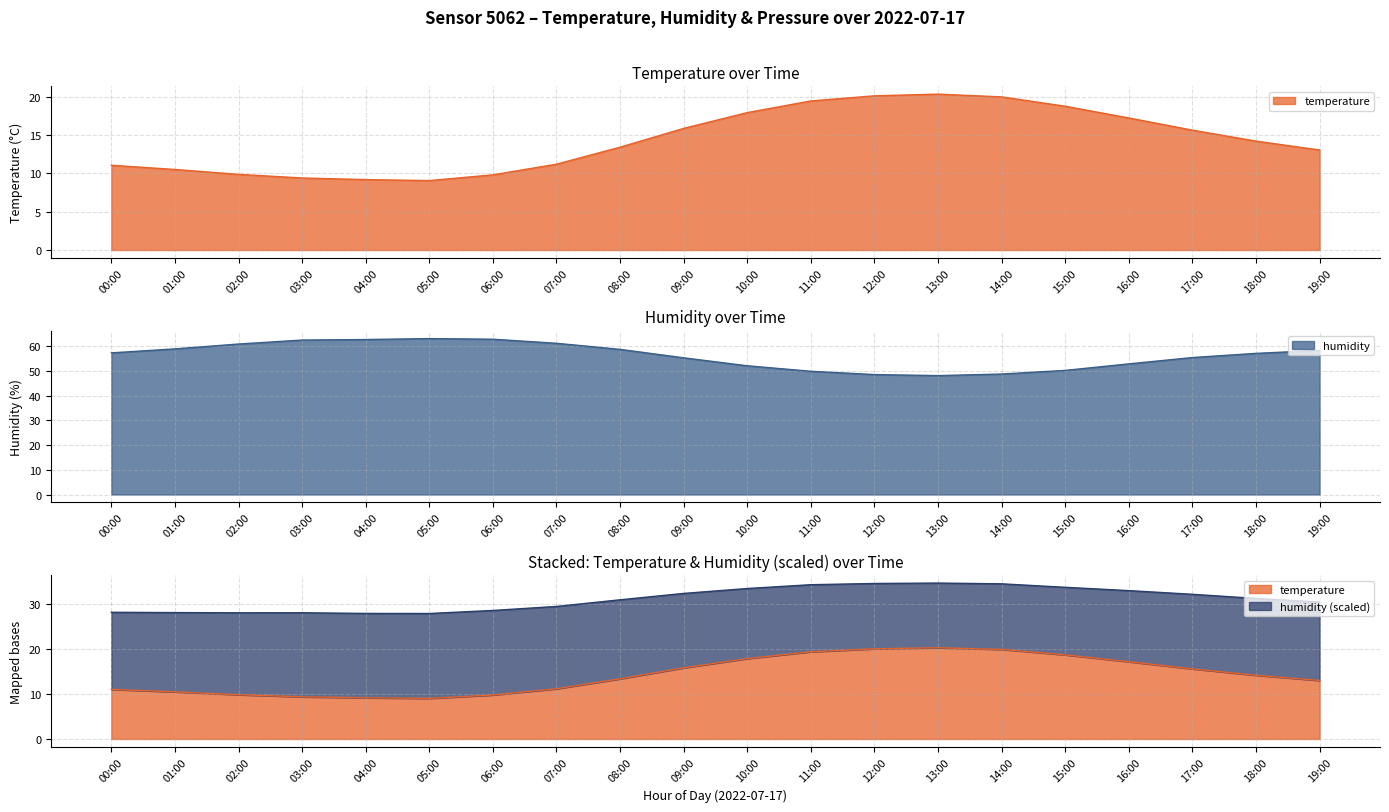

At how many categories does at least one series exceed 36?

20